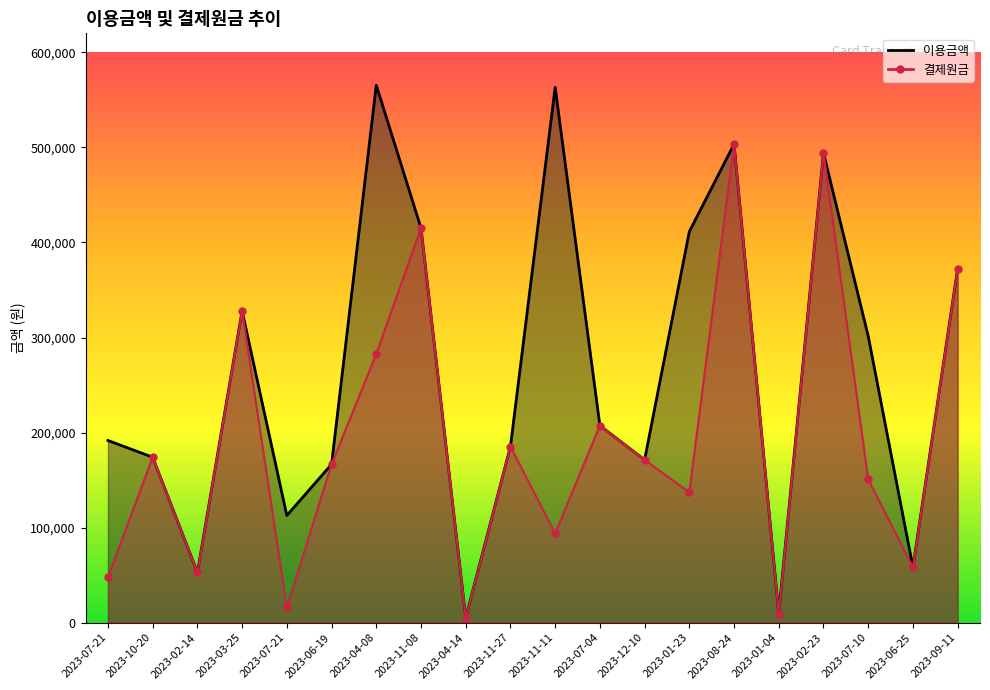

Where is the first local minimum for 이용금액?

2023-02-14